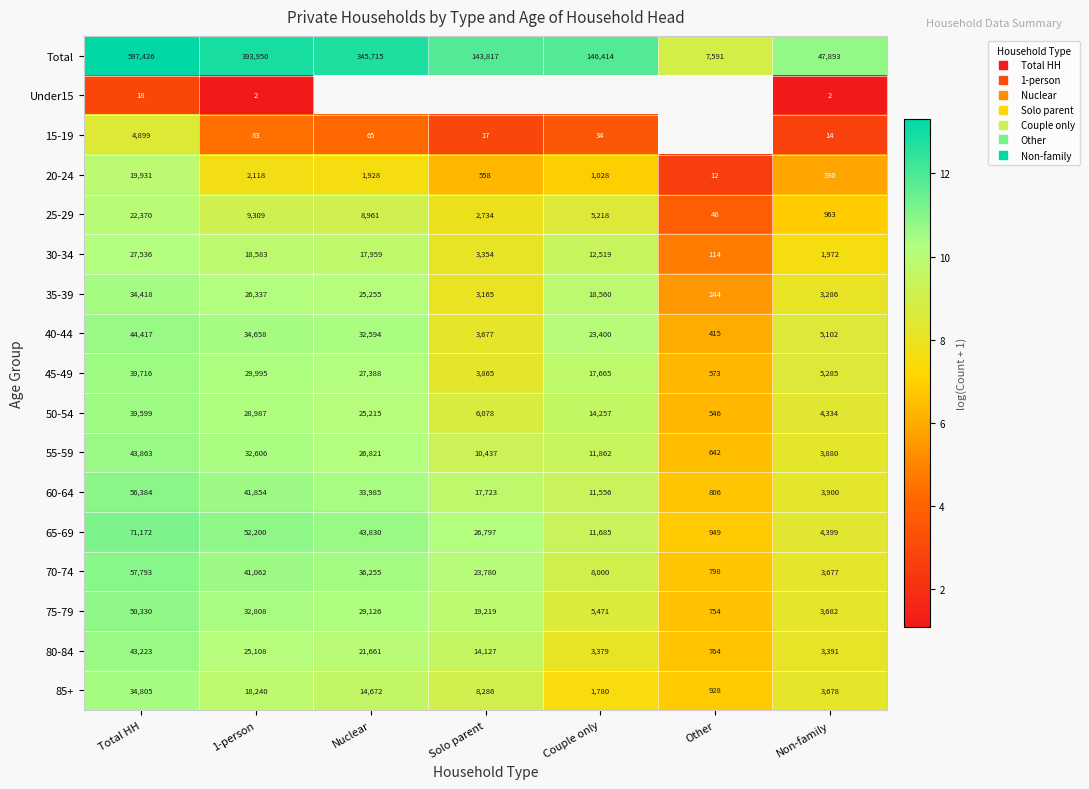

Which has a higher value, Couple only or 1-person?

1-person